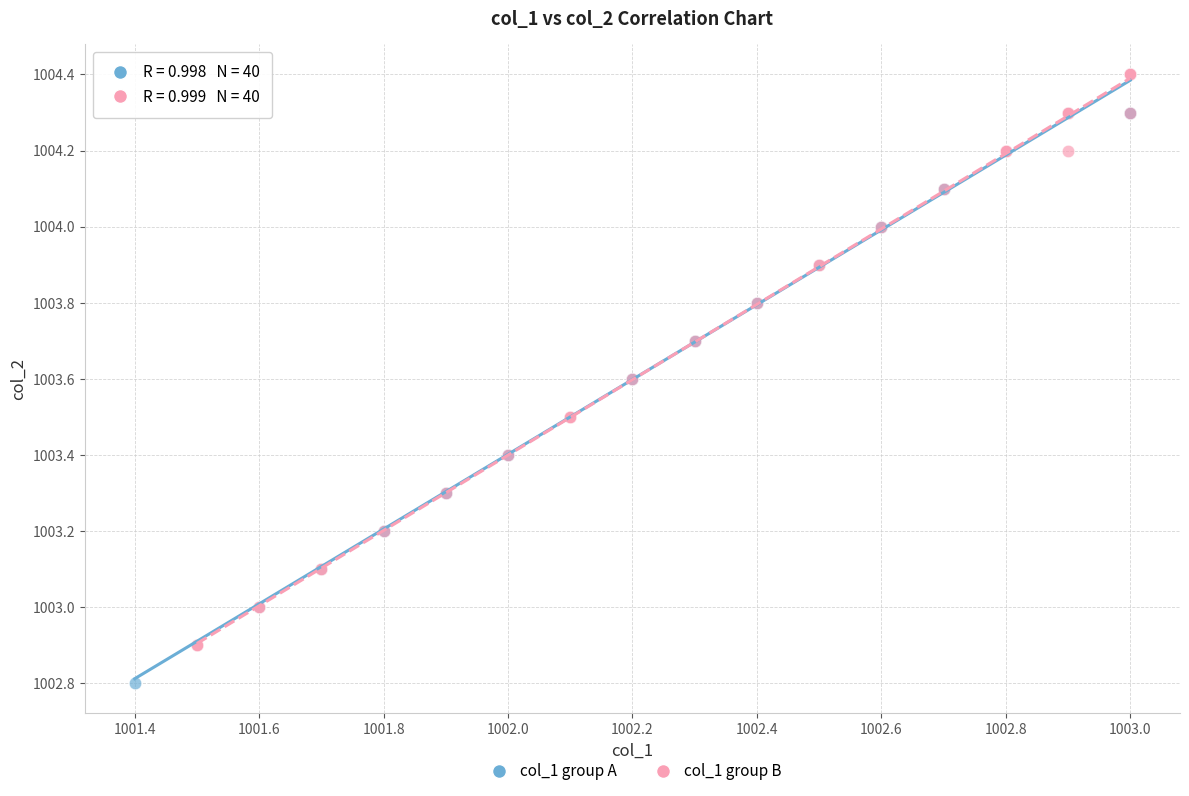

Which series reaches the minimum Y coordinate?

col_1 group A